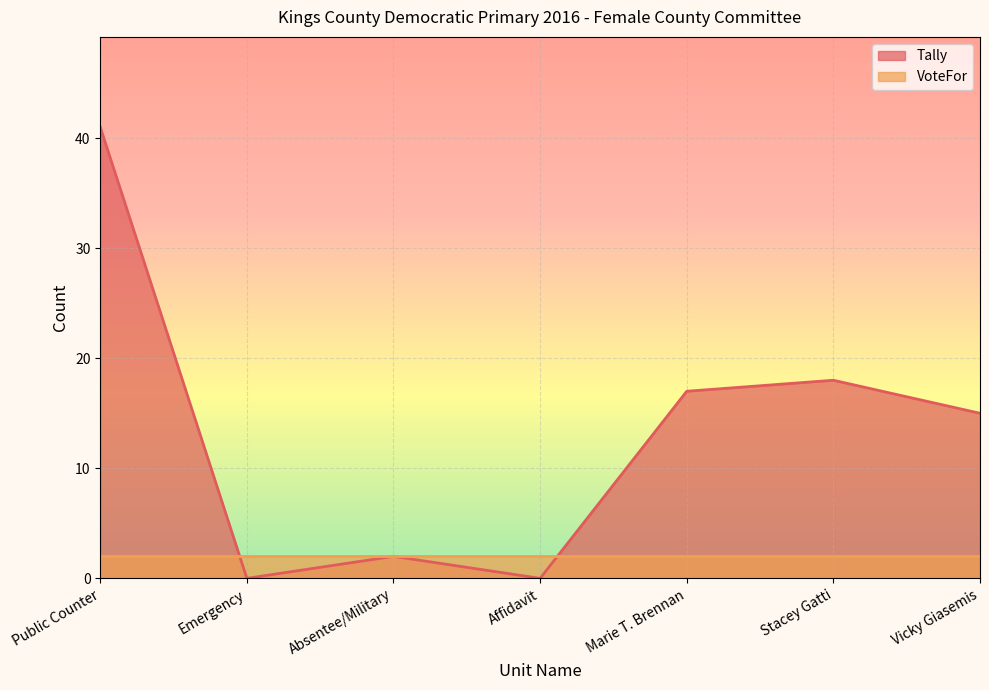

Rank the categories by value from highest to lowest.

Public Counter, Stacey Gatti, Marie T. Brennan, Vicky Giasemis, Absentee/Military, Emergency, Affidavit